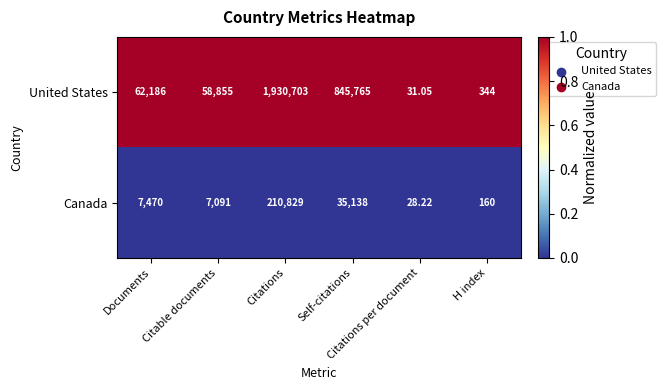

Which series has the largest total across all categories?

United States